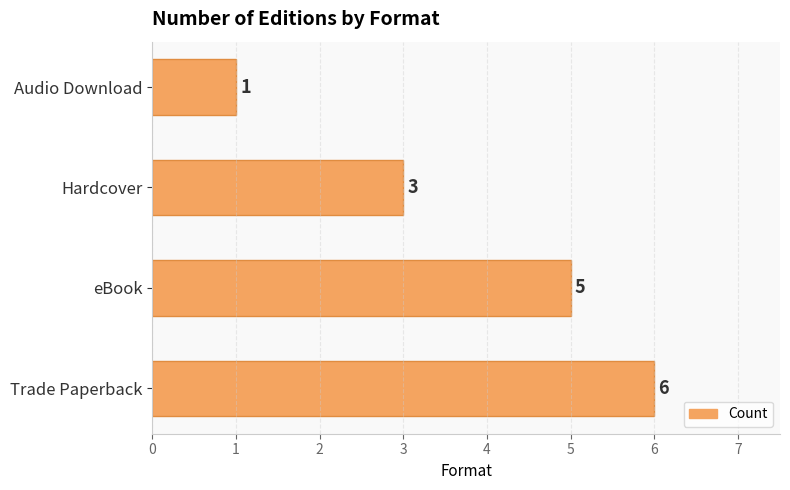

The chart shows a value of 1 at Audio Download. True or false?

True